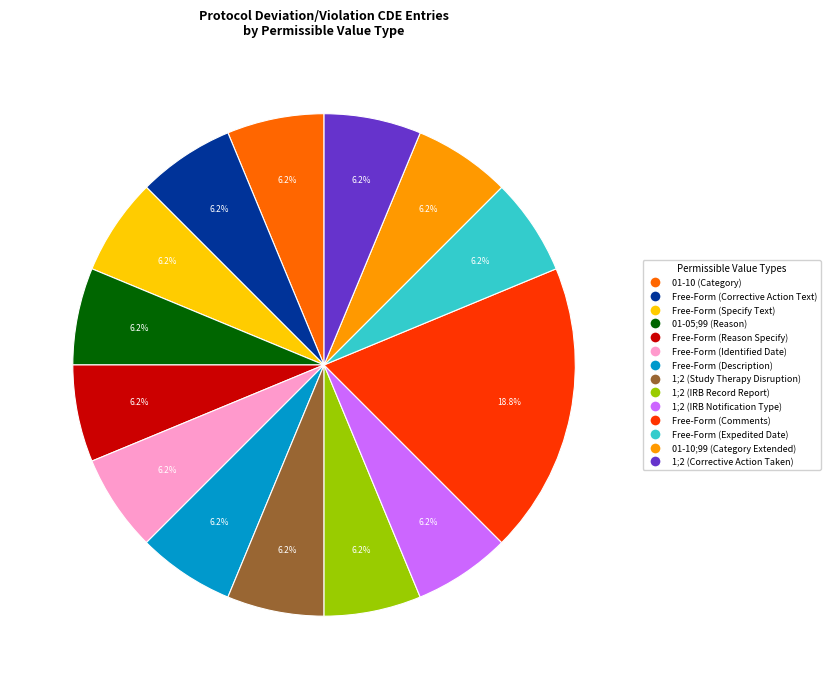

Does any single category account for the majority?

No